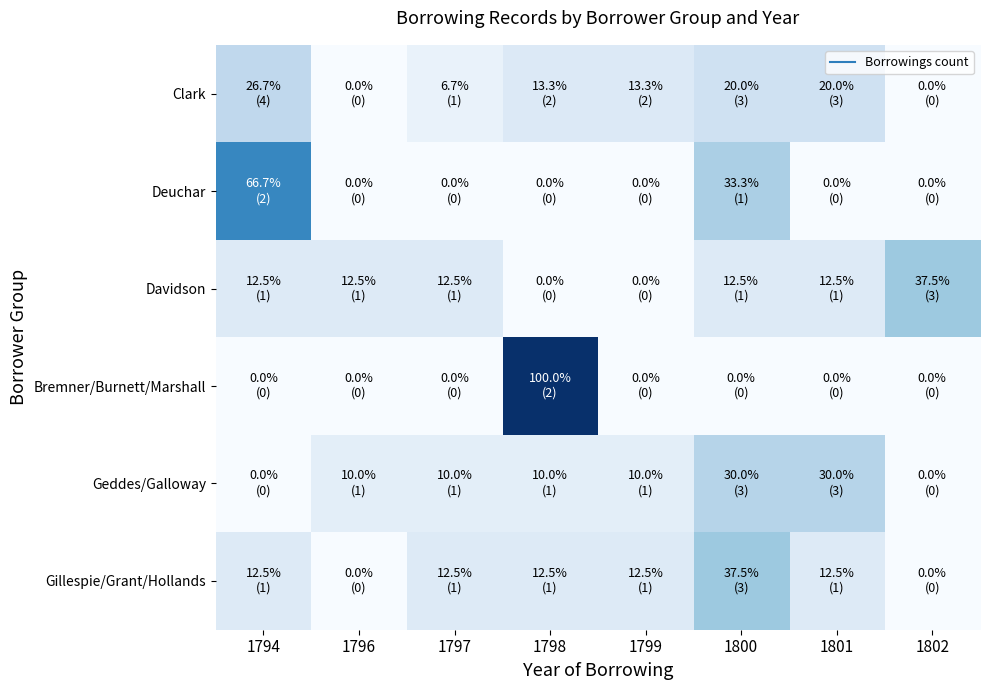

Which series has the largest range (max minus min)?

Bremner/Burnett/Marshall